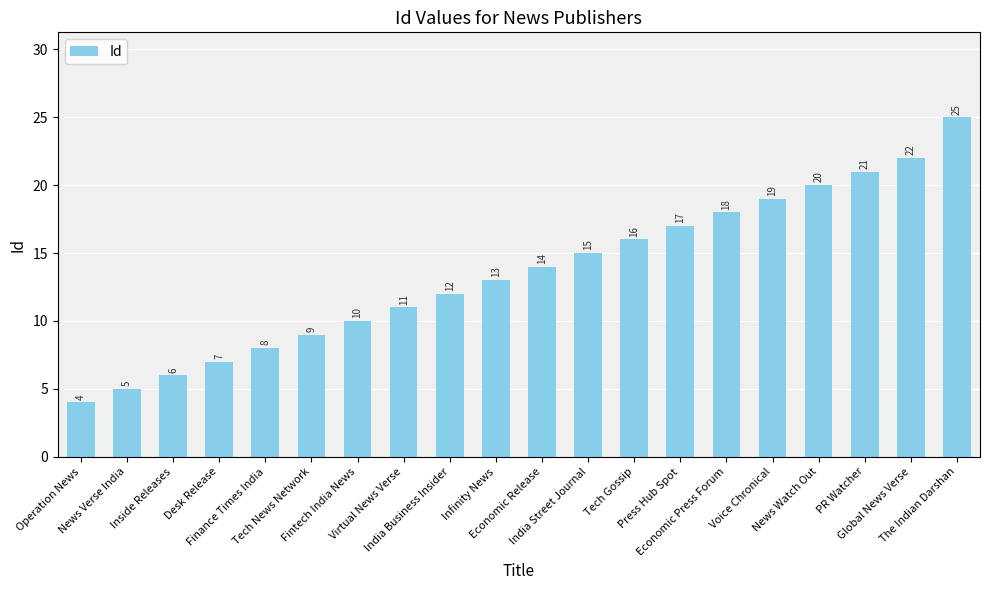

Between News Watch Out and India Street Journal, which is larger?

News Watch Out